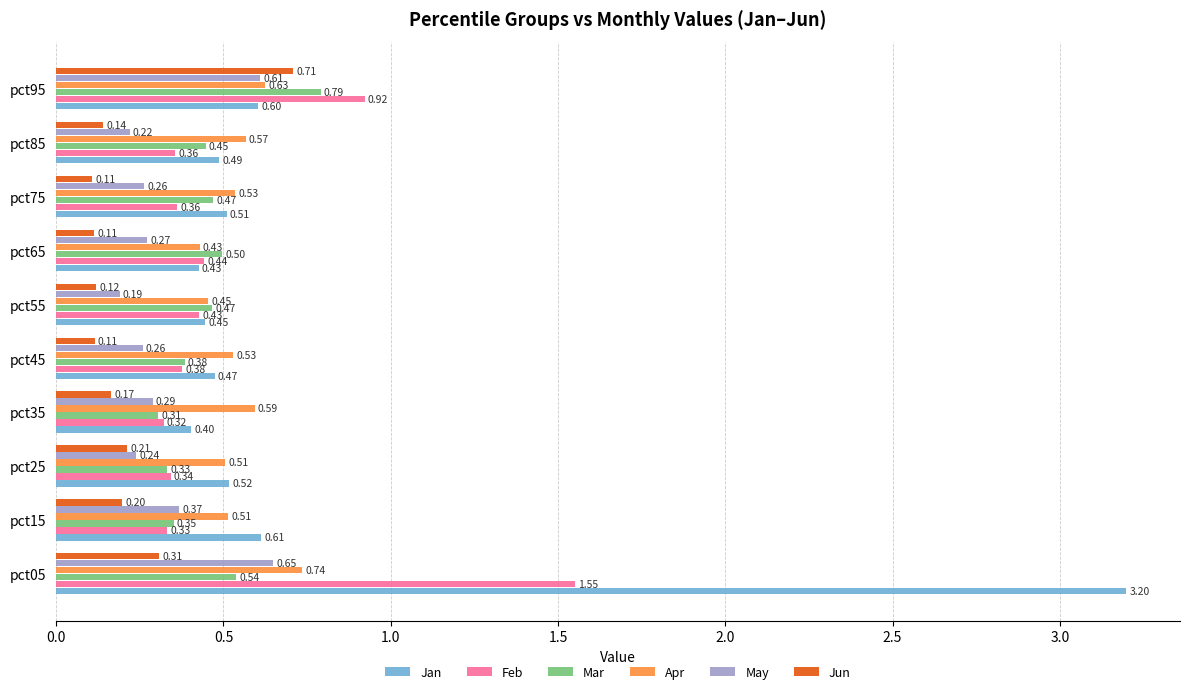

What is the greatest value displayed?

3.2